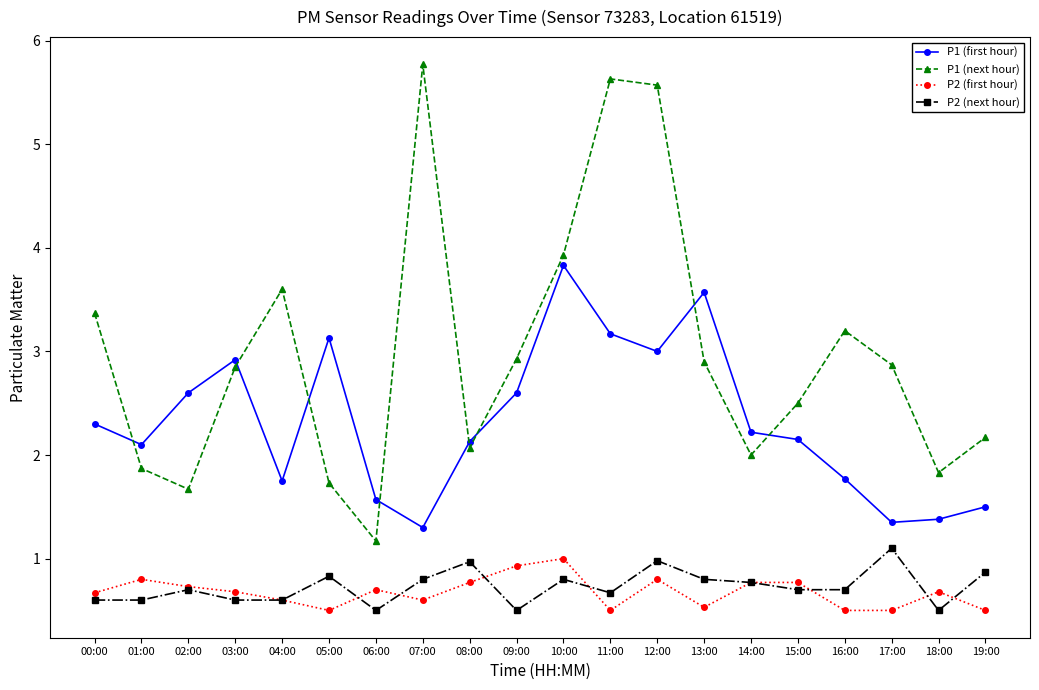

What is the average value of the P1 (next hour) series?

3.0